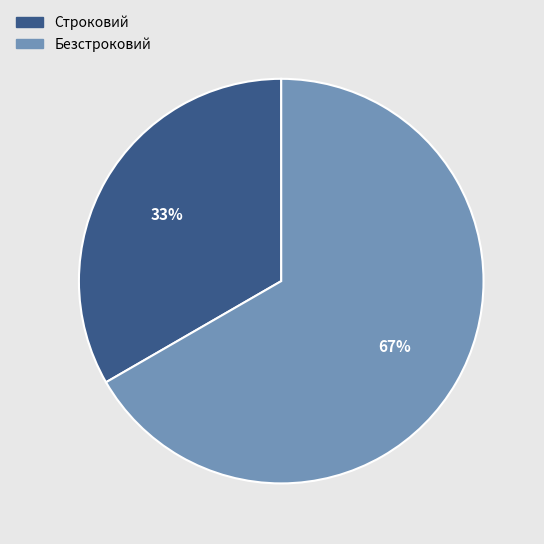

Is the sum of Безстроковий and Строковий greater than half?

Yes